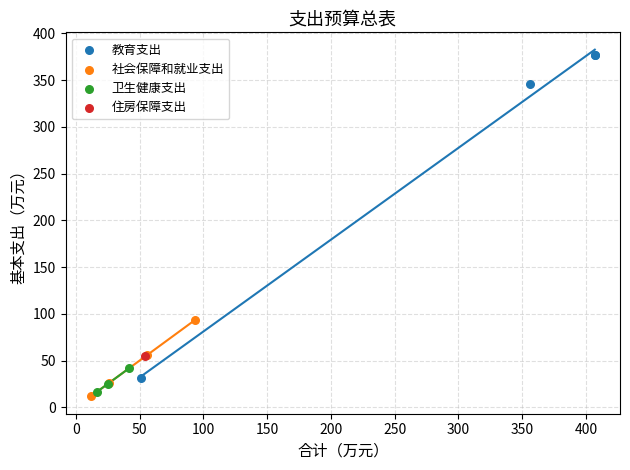

What are all the series names shown in the legend?

教育支出, 社会保障和就业支出, 卫生健康支出, 住房保障支出